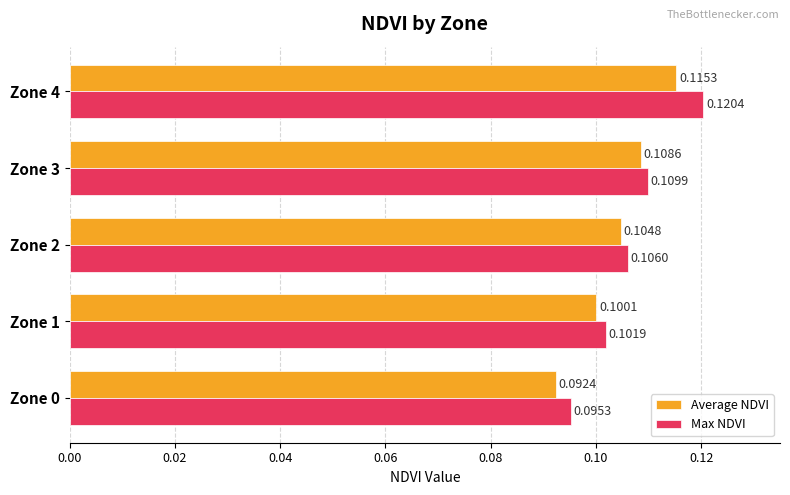

Rank the series by their average value, from highest to lowest.

Max NDVI, Average NDVI